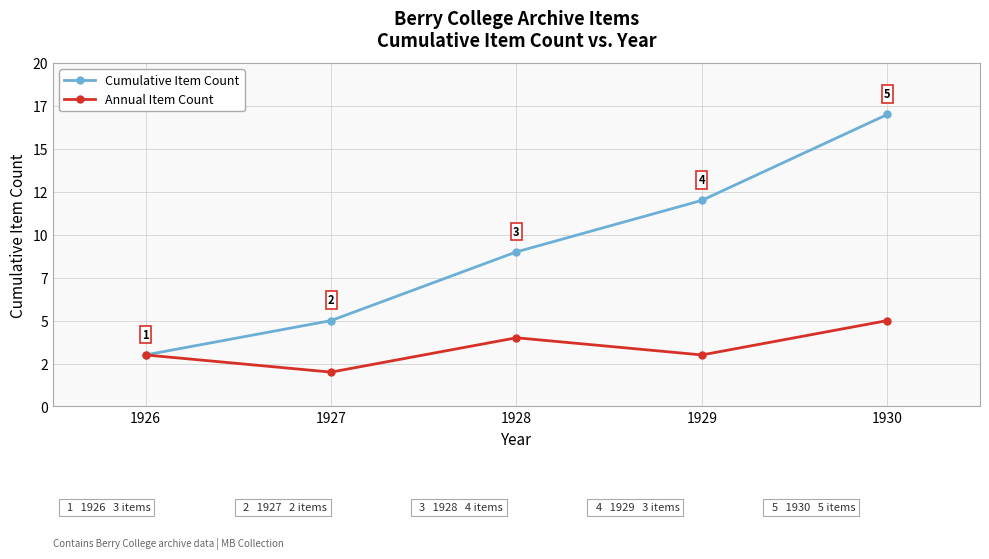

Reading left to right, what are all the values shown in this chart?

Cumulative Item Count: 3	5	9	12	17
Annual Item Count: 3	2	4	3	5